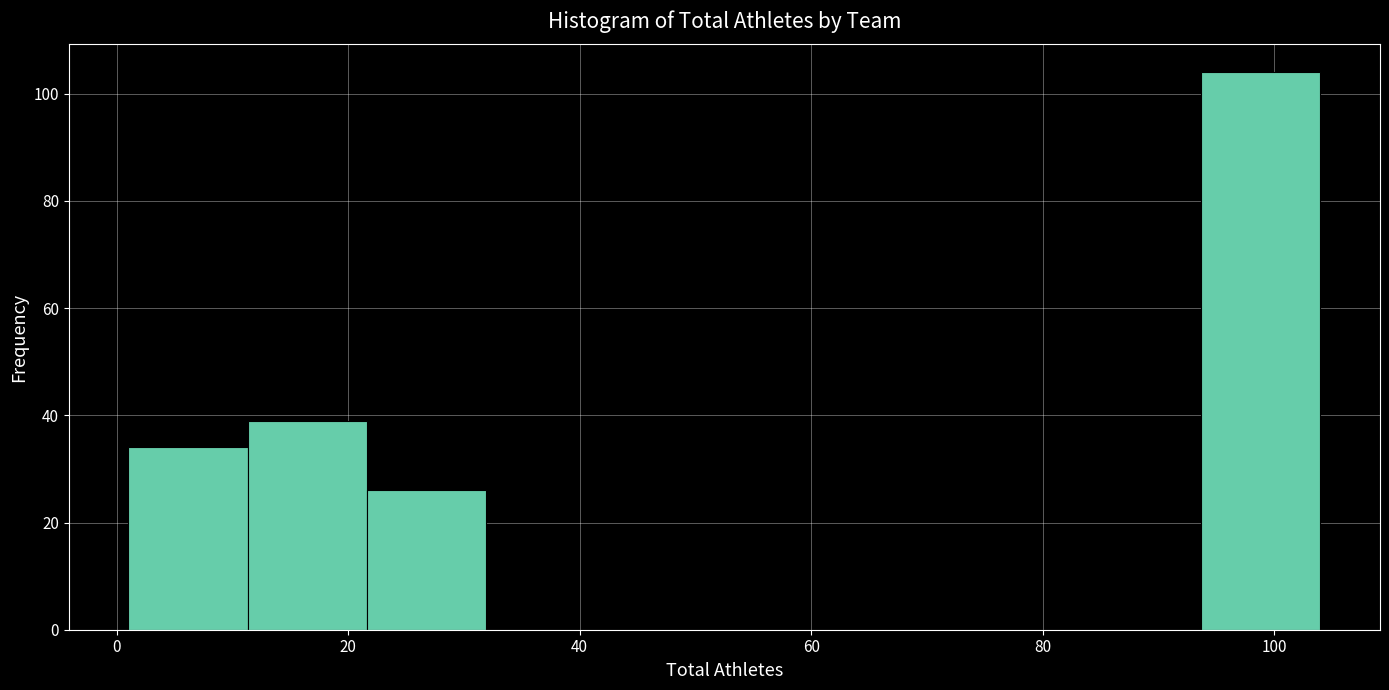

Reading left to right, list every bar in this chart as the range it spans on the x-axis followed by its height. Neither the bar edges nor the heights are printed on the chart, so give them approximately, as read against the axes.

2 to 12: 34
12 to 22: 40
22 to 32: 26
32 to 42: 0
42 to 52: 0
52 to 62: 0
62 to 74: 0
74 to 84: 0
84 to 94: 0
94 to 104: 104